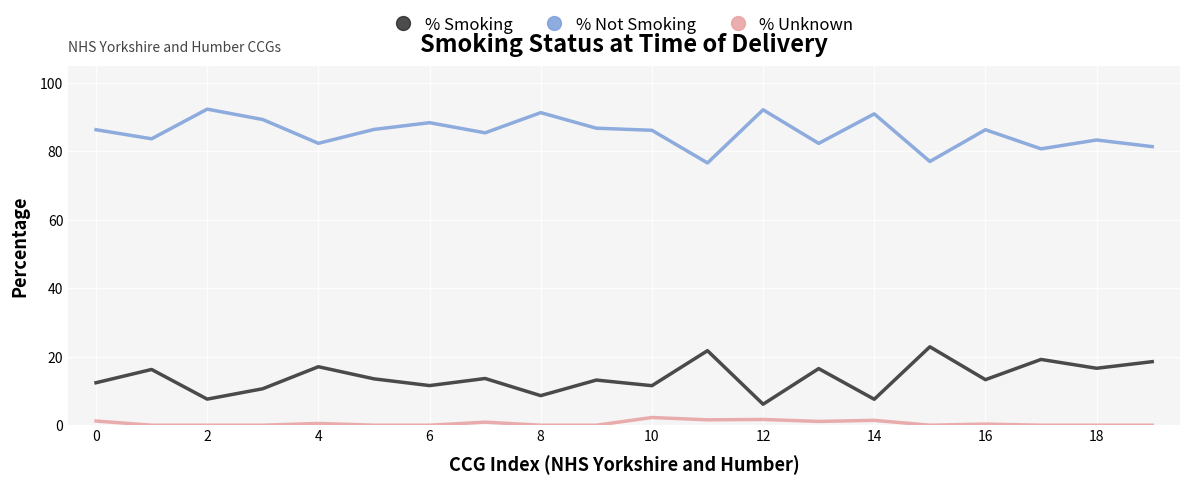

True or false: % Unknown and % Not Smoking cross at least once.

False